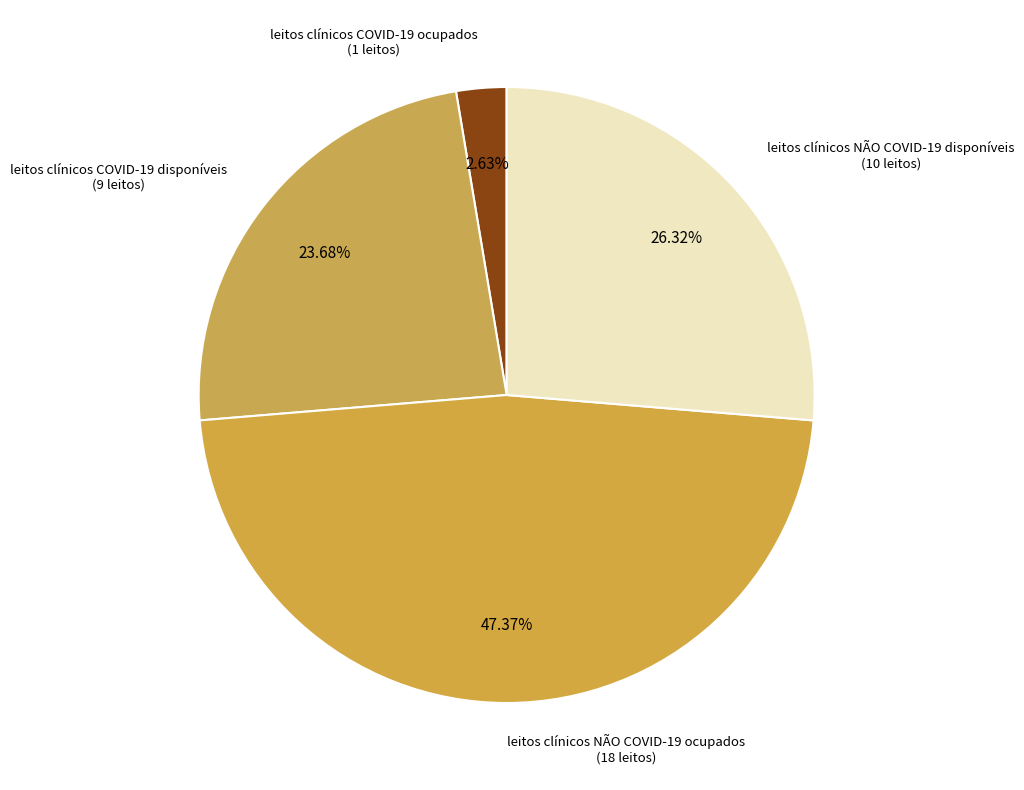

Is leitos clínicos NÃO COVID-19 ocupados the majority of the pie?

No